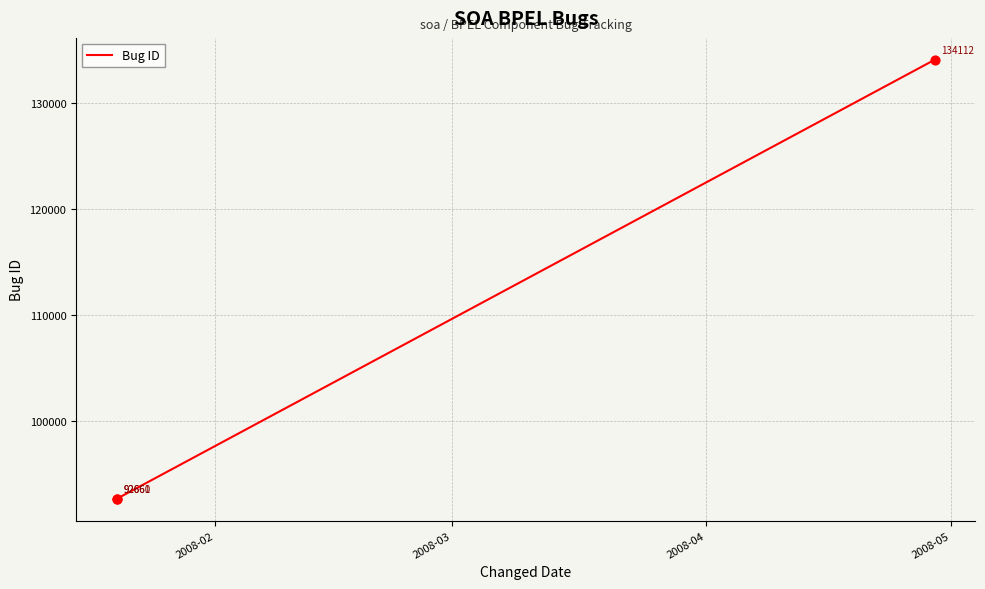

What is the change in value from 2008-03 to 2008-04?

+41451